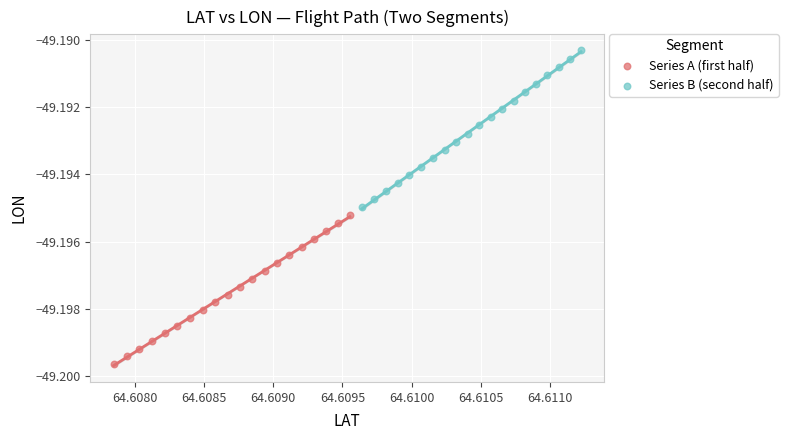

Which series reaches the maximum Y coordinate?

Series B (second half)